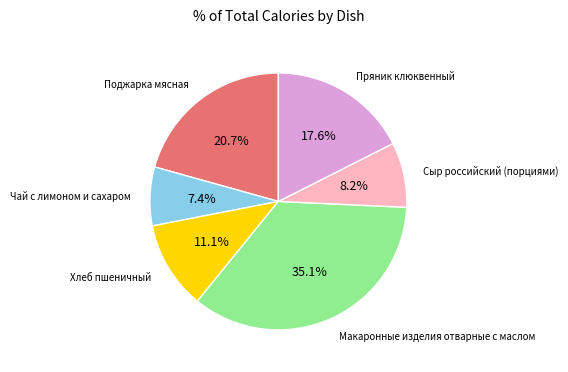

To the nearest percent, what is the average slice percentage?

17%